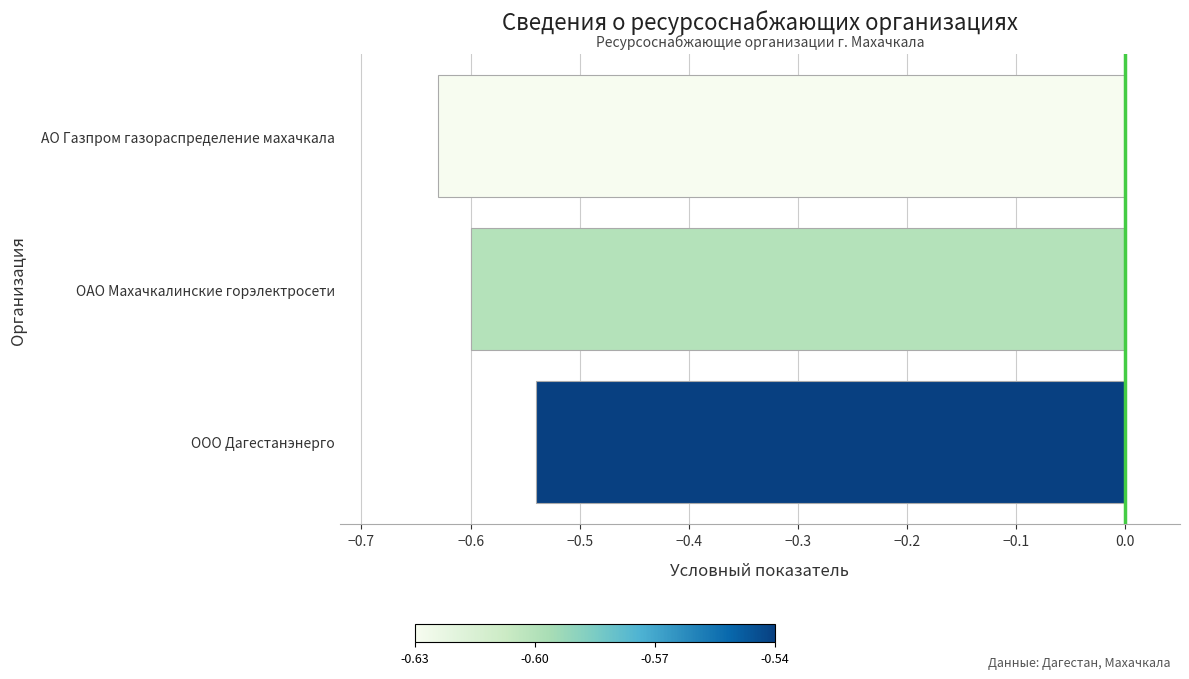

Does the chart contain any negative values?

Yes